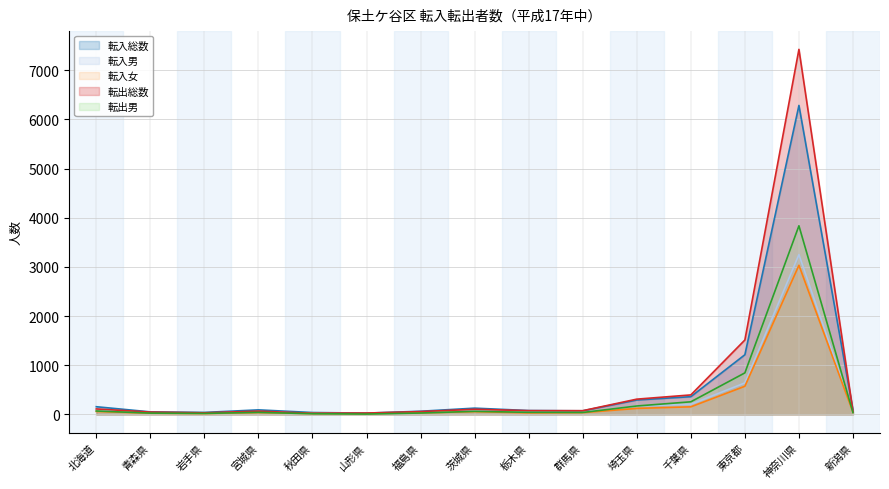

The 転出男 series shows 21 at 岩手県. True or false?

True